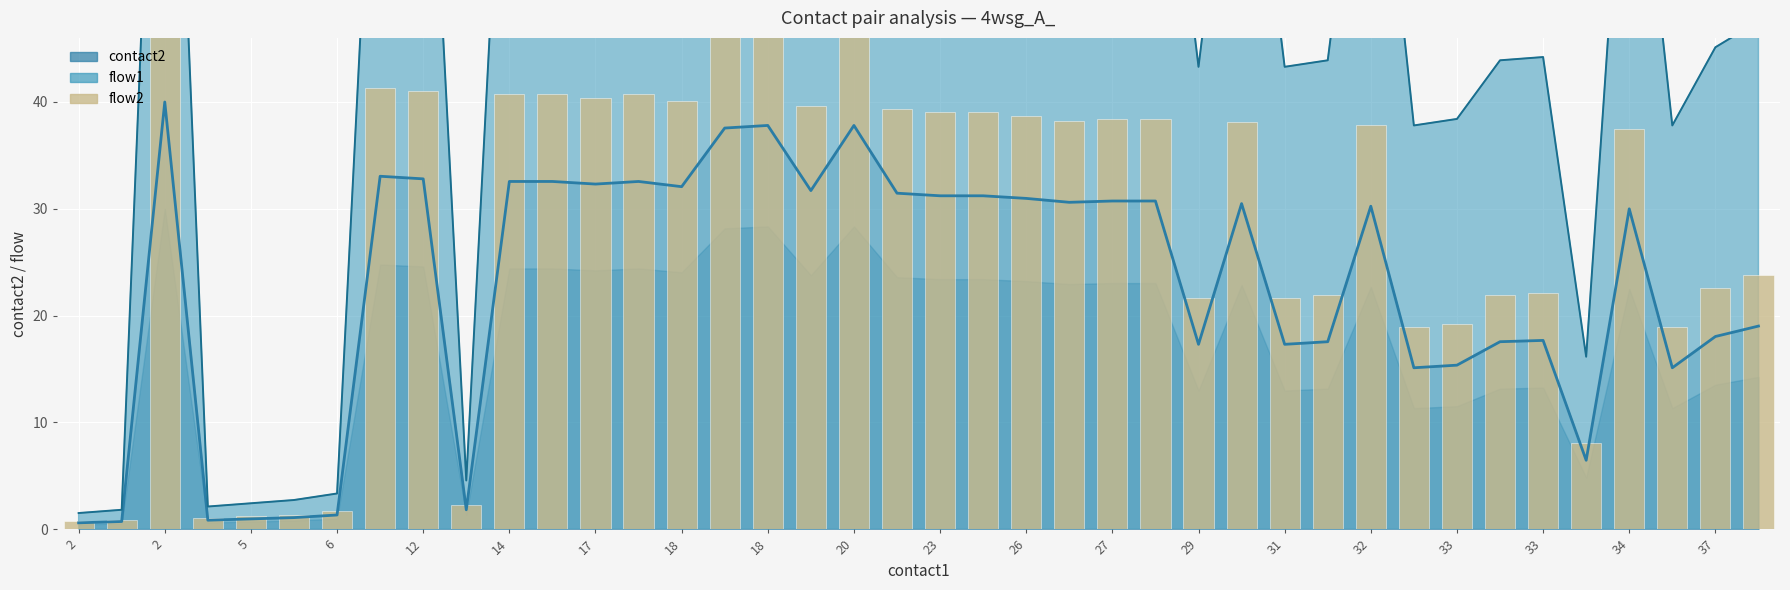

At which category does the chart reach its peak across all series?

2